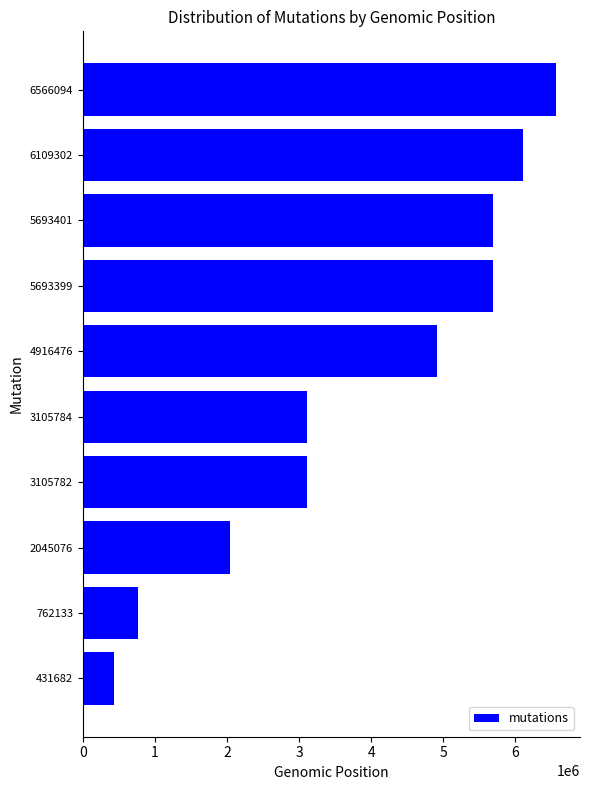

Which category has the lowest value across all series?

431682